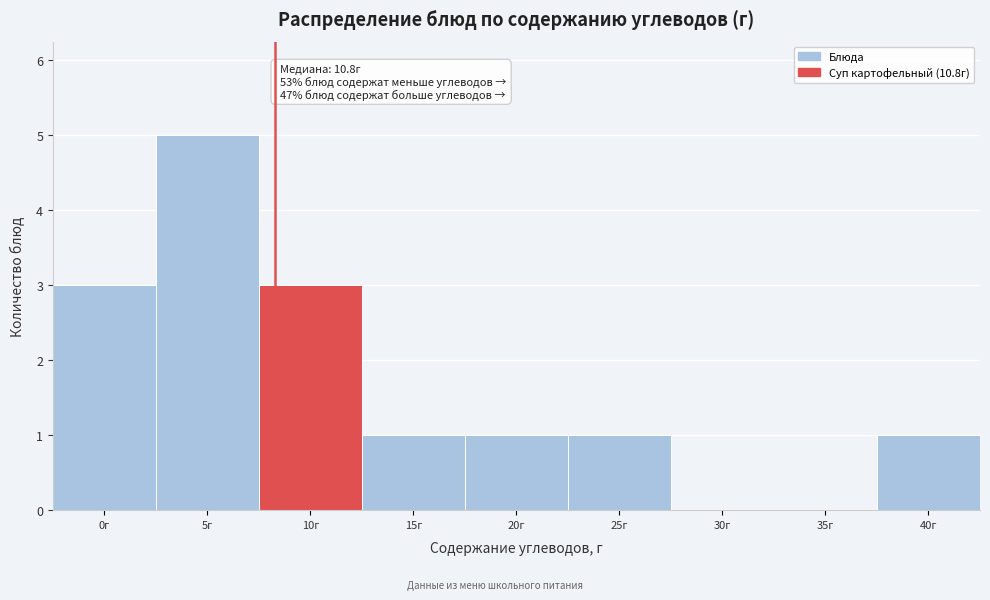

Reading left to right, transcribe all the data shown in this chart.

0г=3	5г=5	10г=3	15г=1	20г=1	25г=1	30г=0	35г=0	40г=1